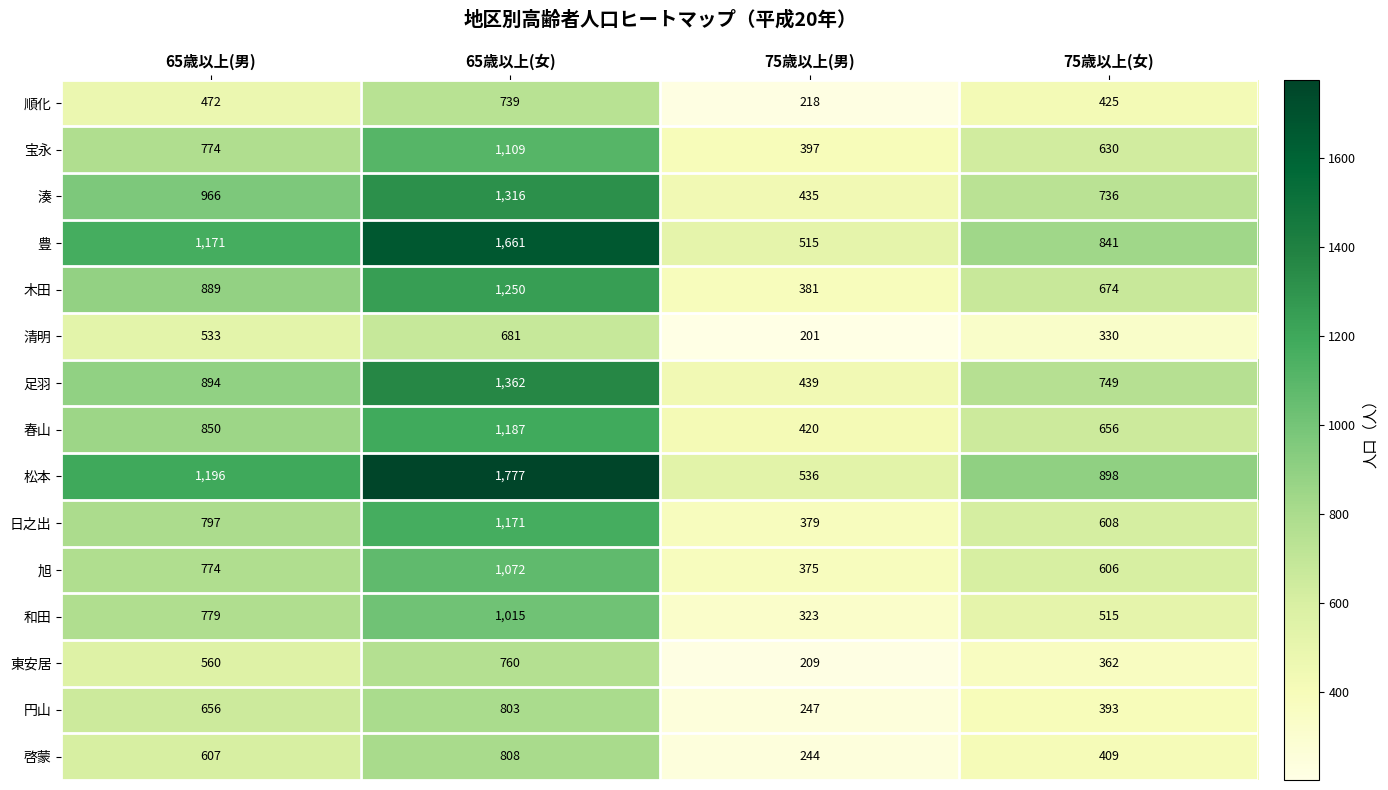

Count the number of data series in this chart.

15